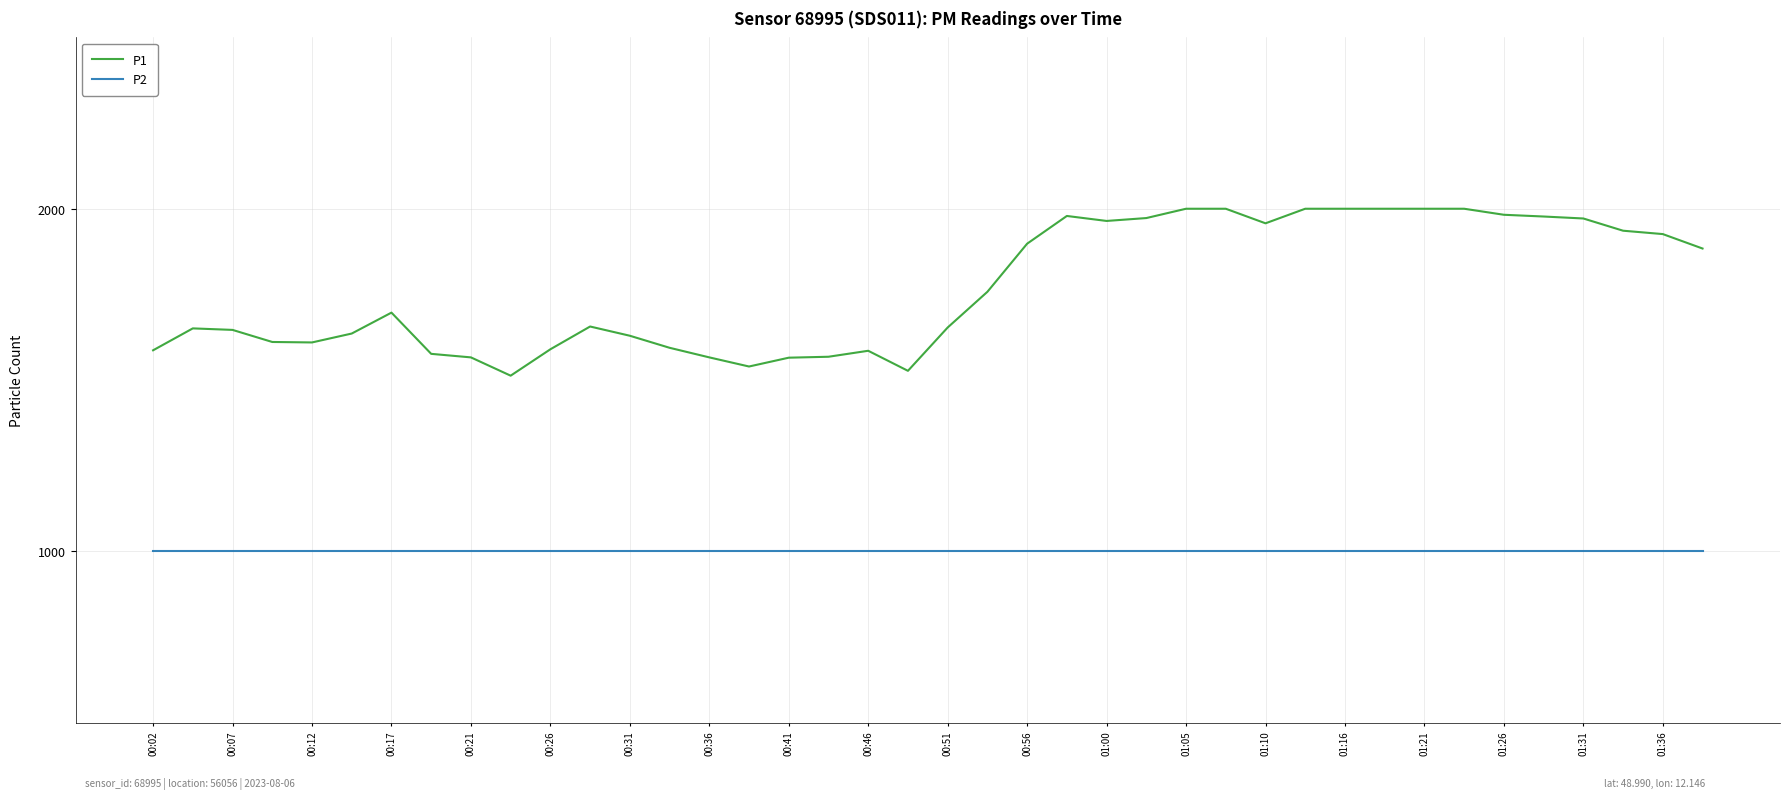

Does the chart have visible grid lines?

Yes